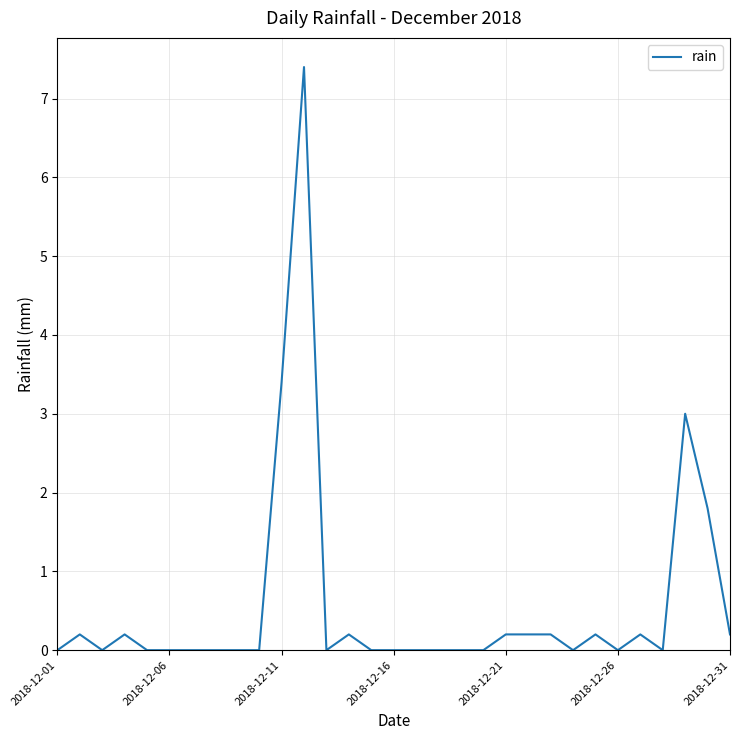

What is the average value?

0.6